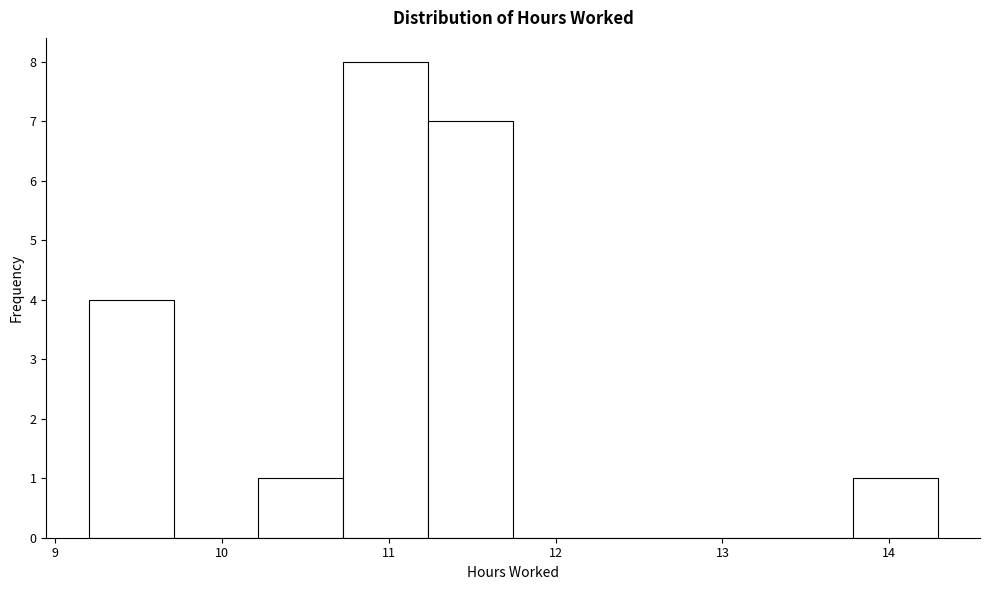

How tall is the bar that spans 10.2 to 10.7 on the x-axis? Neither the bar edges nor the heights are printed on the chart, so give them approximately, as read against the axes.

1